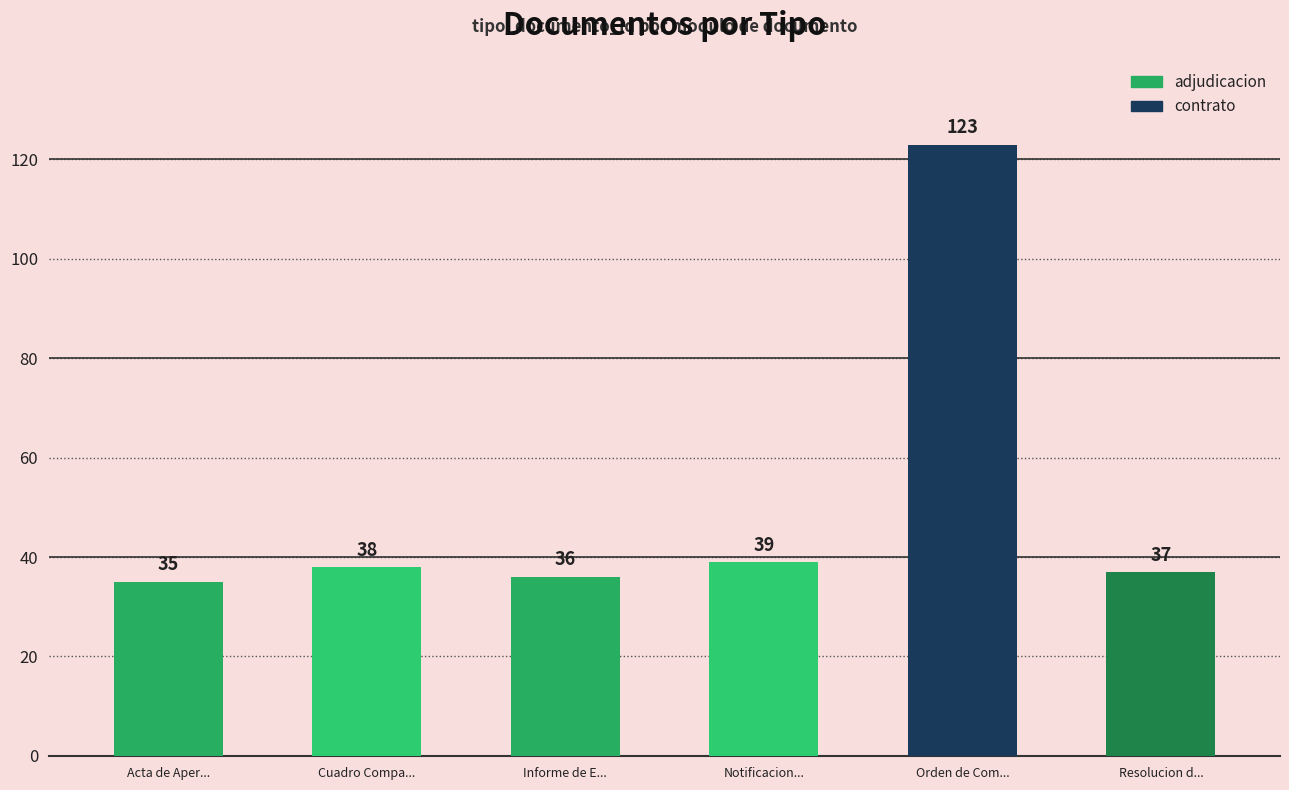

What position from the right is Orden de Com...?

2